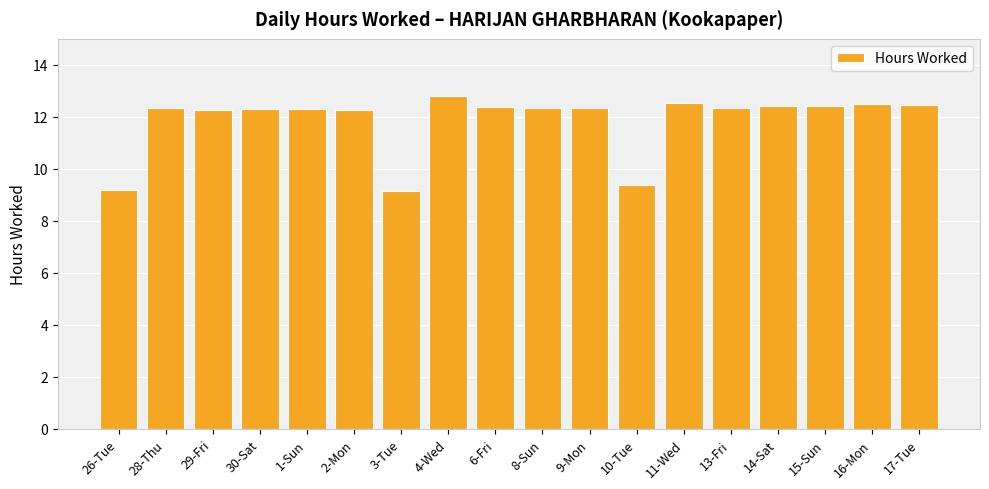

What position from the right is 16-Mon?

2